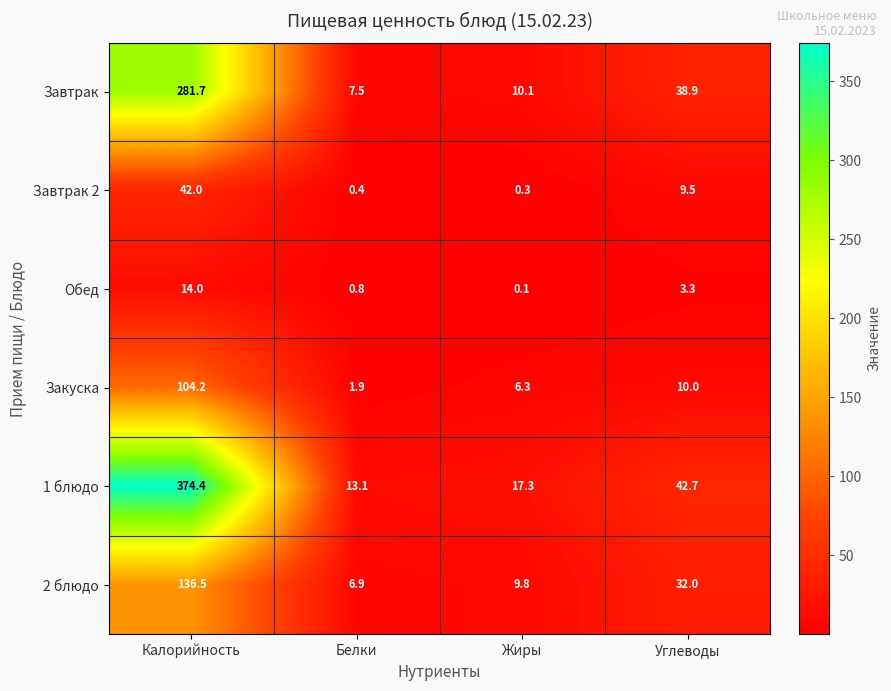

At which category is the sum across all series the highest?

Калорийность